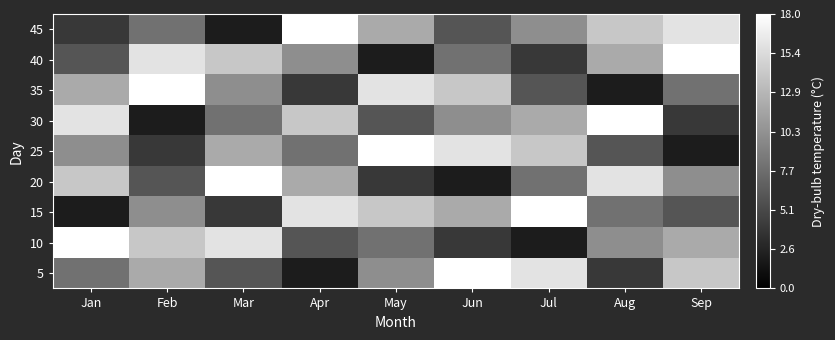

Reading right to left, what are all the values shown in this chart?

5: Sep=7	Aug=2	Jul=8	Jun=9	May=5	Apr=1	Mar=3	Feb=6	Jan=4
10: Sep=6	Aug=5	Jul=1	Jun=2	May=4	Apr=3	Mar=8	Feb=7	Jan=9
15: Sep=3	Aug=4	Jul=9	Jun=6	May=7	Apr=8	Mar=2	Feb=5	Jan=1
20: Sep=5	Aug=8	Jul=4	Jun=1	May=2	Apr=6	Mar=9	Feb=3	Jan=7
25: Sep=1	Aug=3	Jul=7	Jun=8	May=9	Apr=4	Mar=6	Feb=2	Jan=5
30: Sep=2	Aug=9	Jul=6	Jun=5	May=3	Apr=7	Mar=4	Feb=1	Jan=8
35: Sep=4	Aug=1	Jul=3	Jun=7	May=8	Apr=2	Mar=5	Feb=9	Jan=6
40: Sep=9	Aug=6	Jul=2	Jun=4	May=1	Apr=5	Mar=7	Feb=8	Jan=3
45: Sep=8	Aug=7	Jul=5	Jun=3	May=6	Apr=9	Mar=1	Feb=4	Jan=2